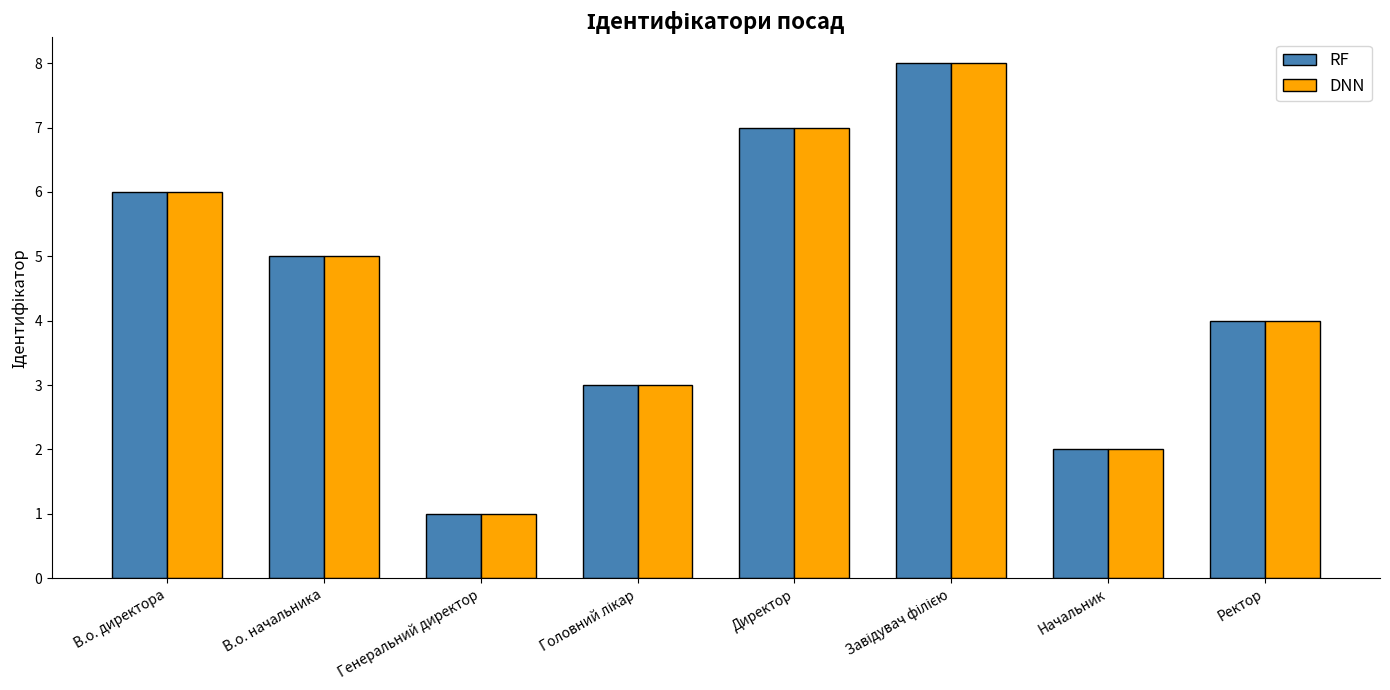

At which label does DNN first exceed 5?

В.о. директора